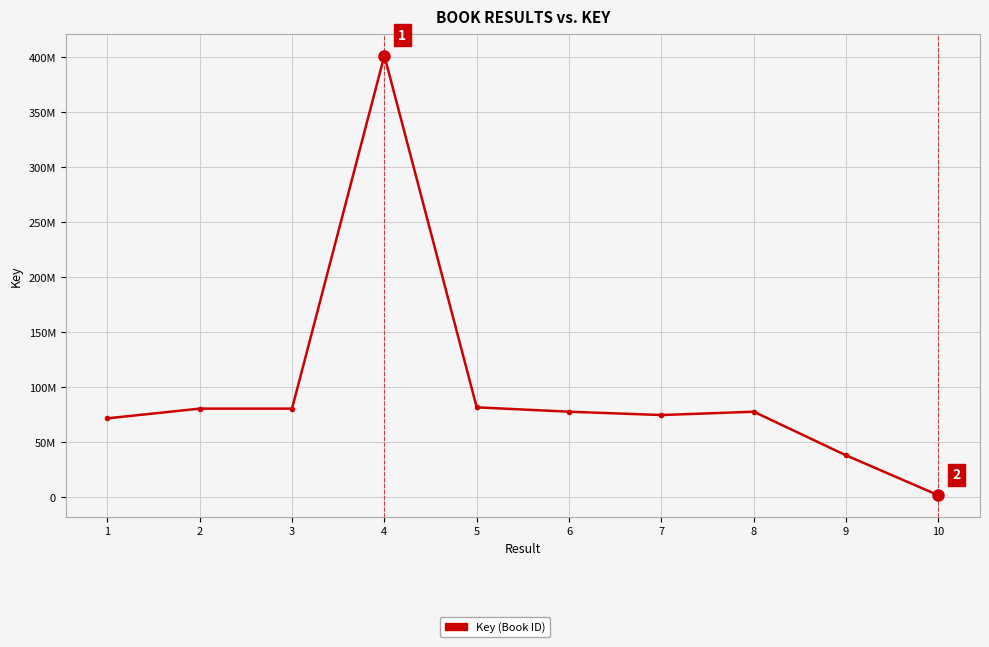

Does the chart display data point markers on the line(s)?

Yes